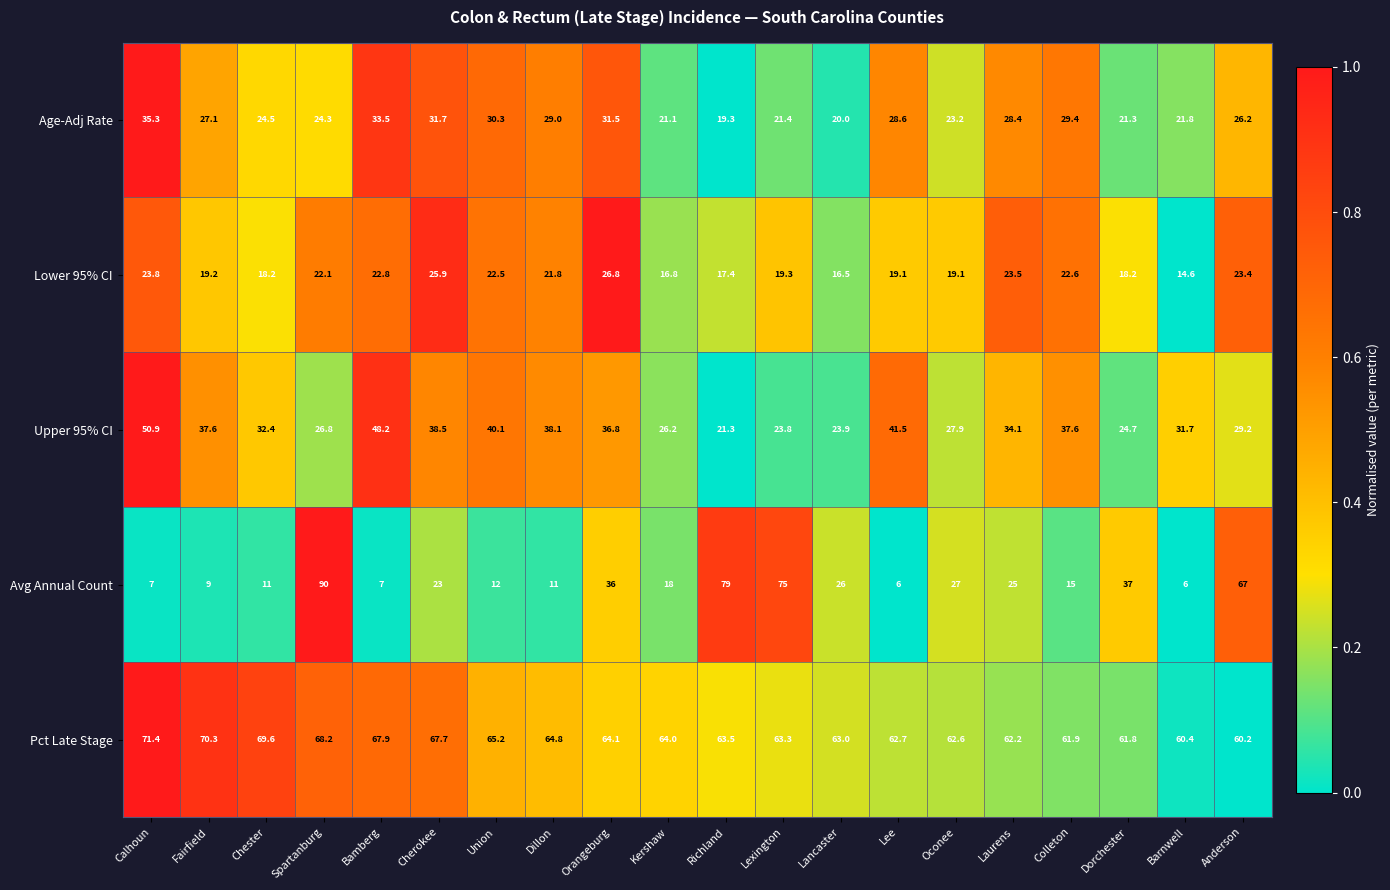

Which series changed the most between Fairfield and Chester?

Upper 95% CI